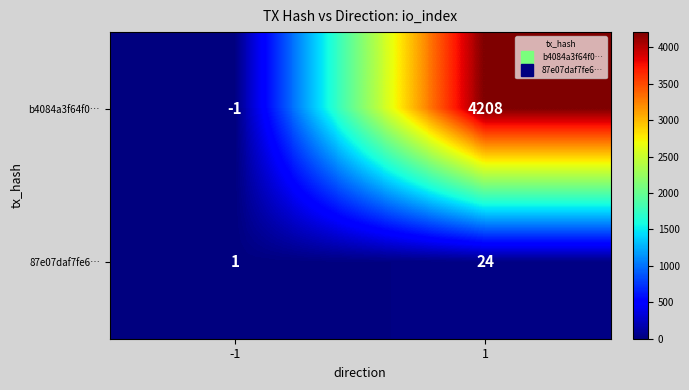

What is the highest value of the b4084a3f64f0… series?

4208